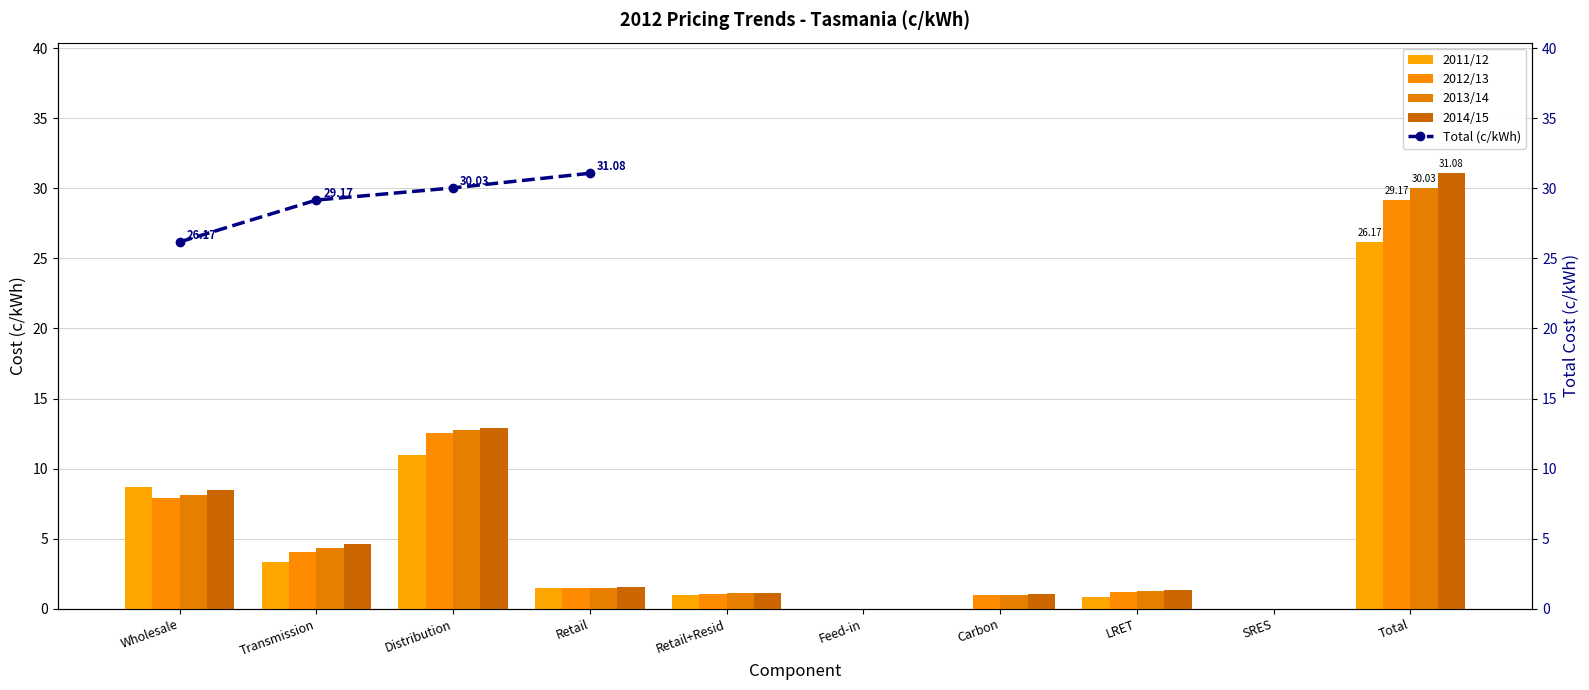

How many values in the 2011/12 series are below 1?

5